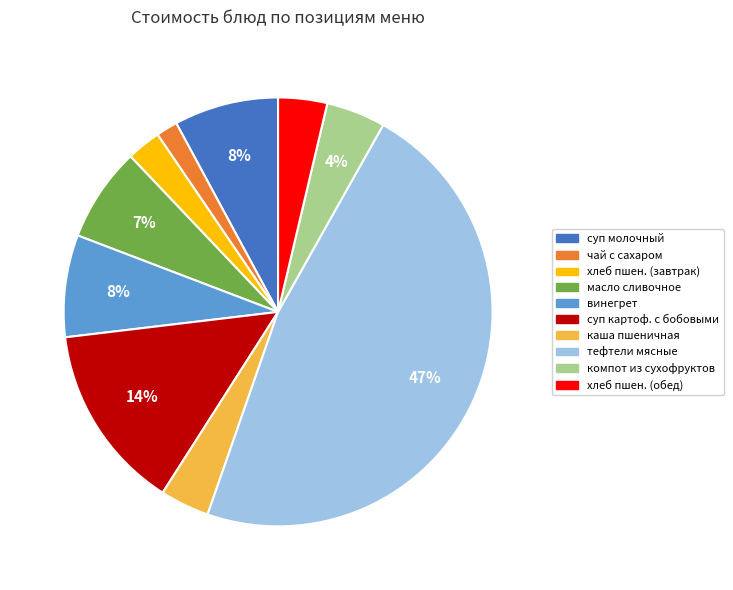

To the nearest percent, what is the average slice percentage?

10%